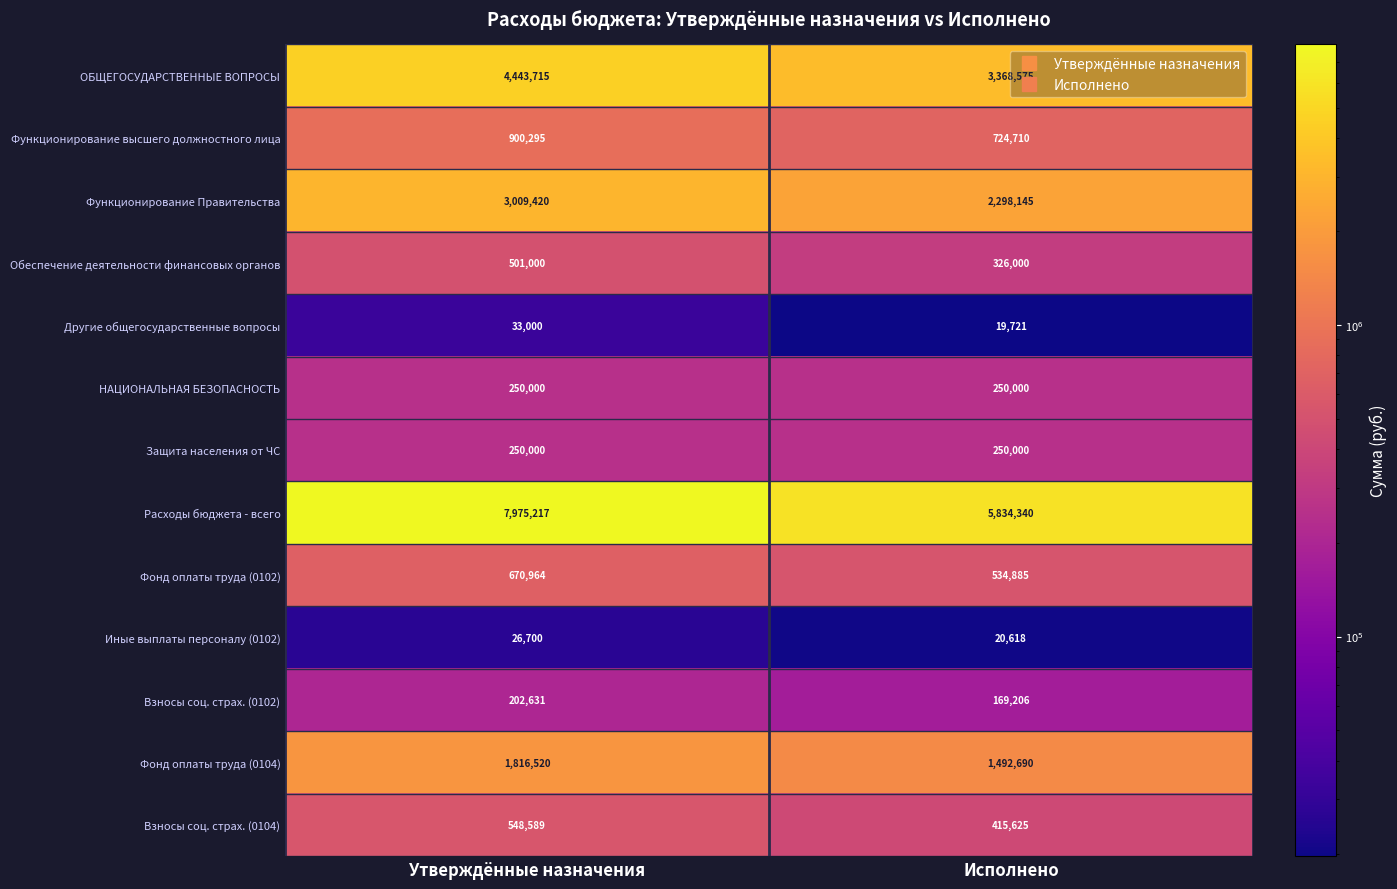

List the labels in order of Иные выплаты персоналу (0102) value, largest first.

Утверждённые назначения, Исполнено